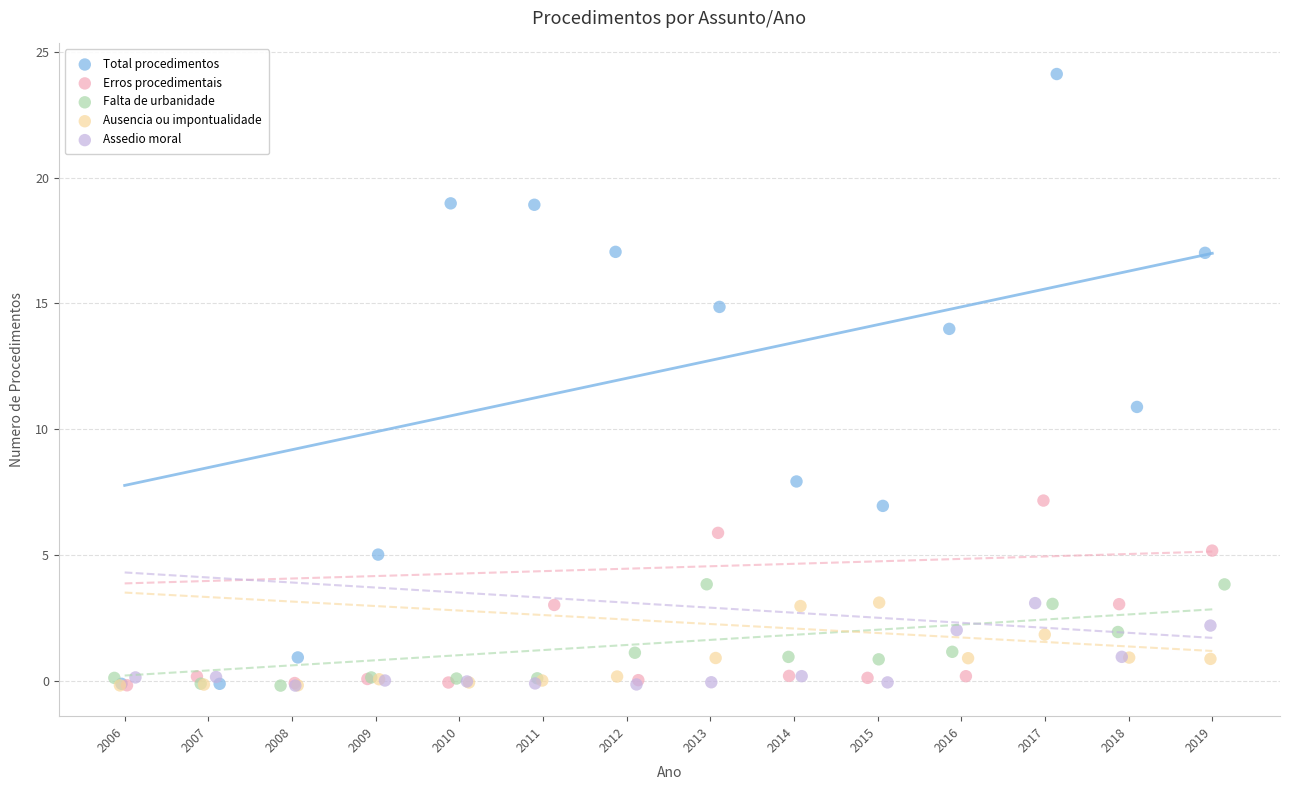

Which series has the largest Y range (max minus min)?

Total procedimentos